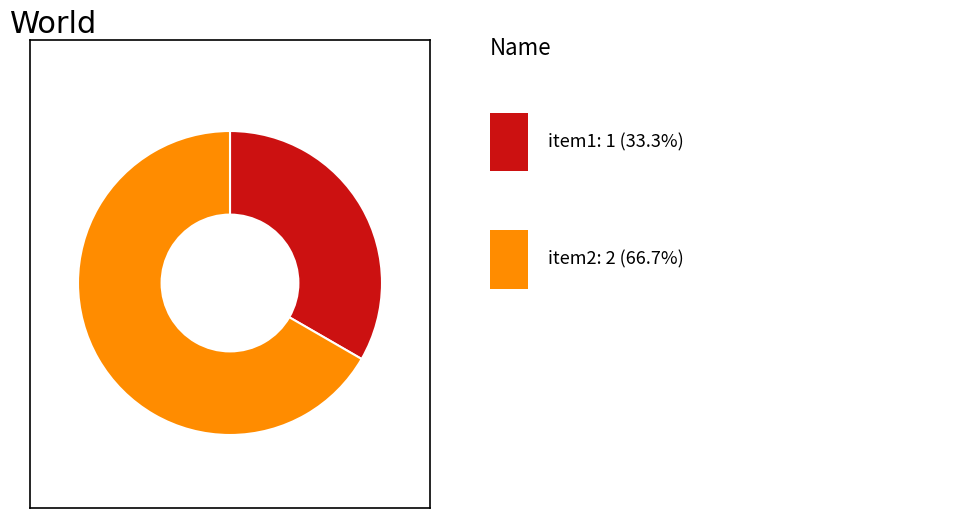

Is there a majority slice in this chart?

Yes